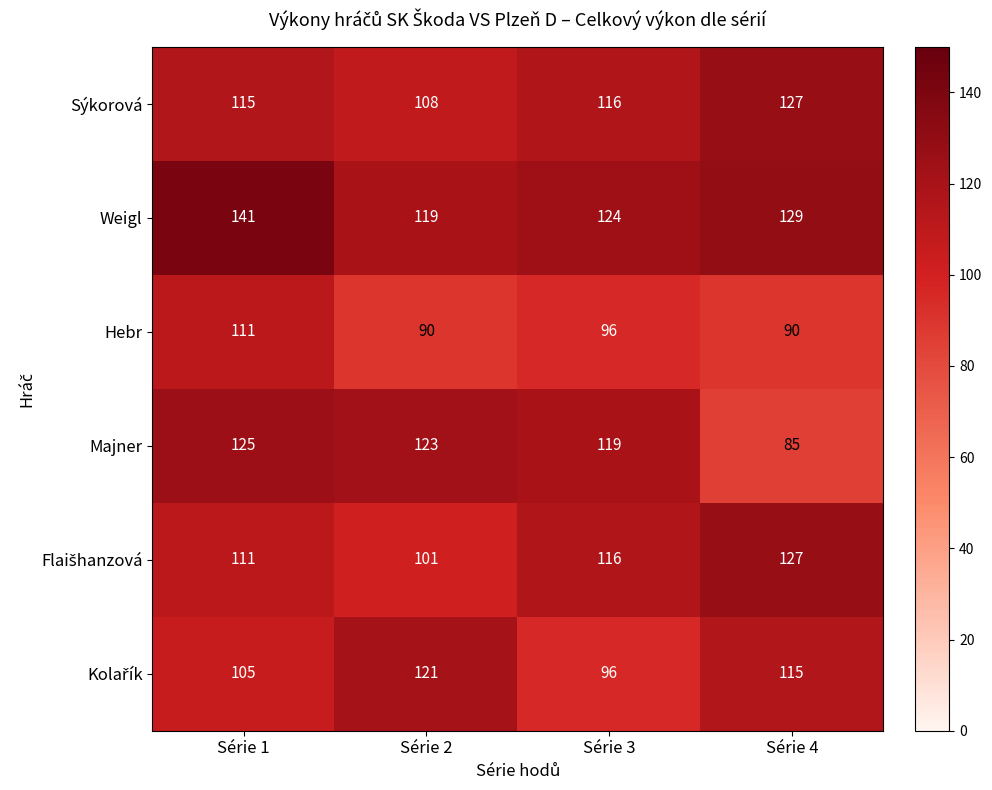

At how many categories does at least one series exceed 140?

1